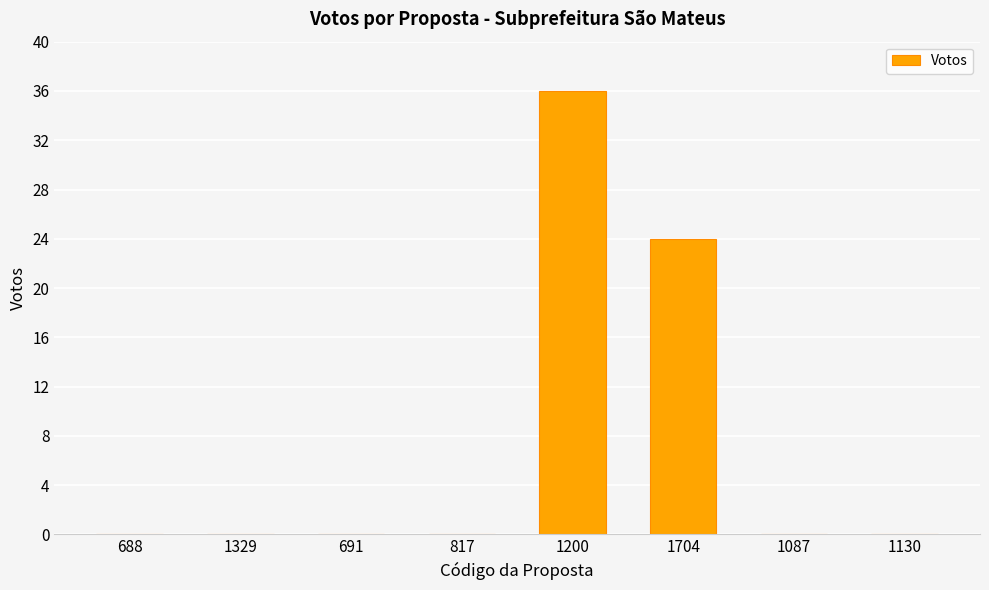

Reading left to right, extract all data points from this chart.

0	0	0	0	36	24	0	0